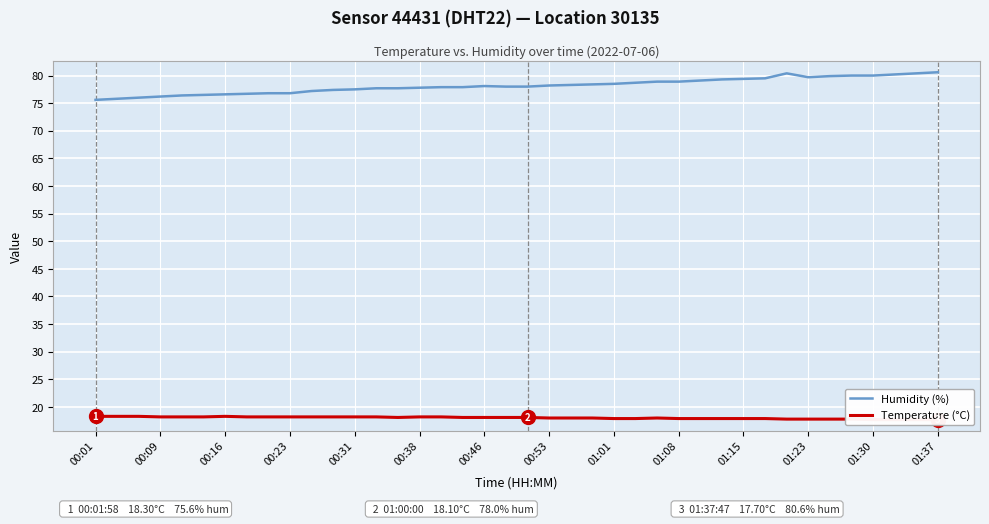

True or false: Humidity (%) and Temperature (°C) intersect in this chart.

False